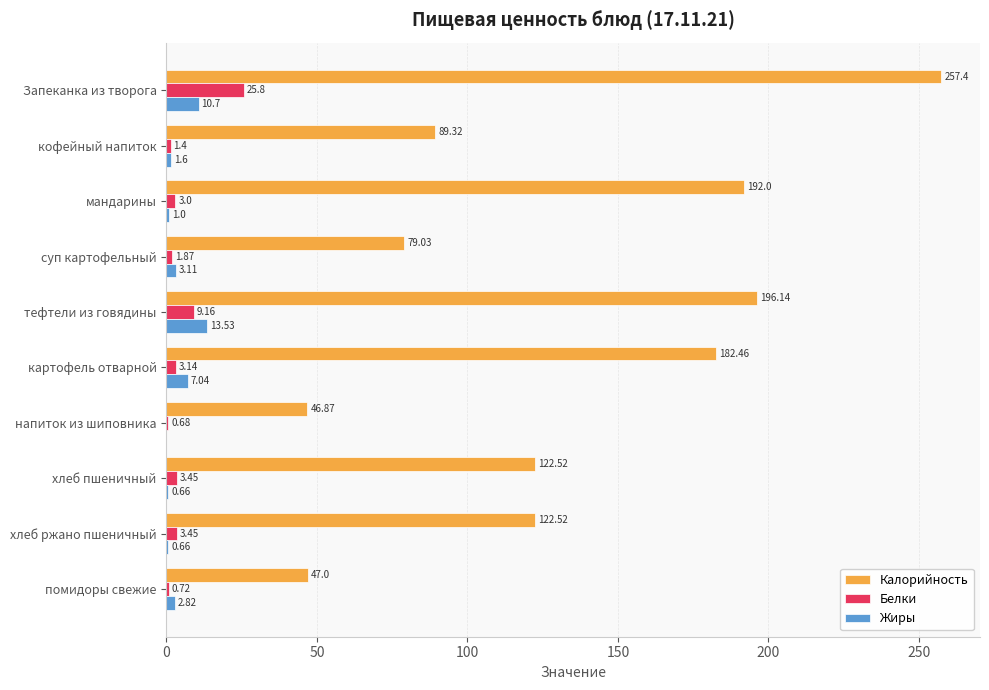

Count the number of data series in this chart.

3